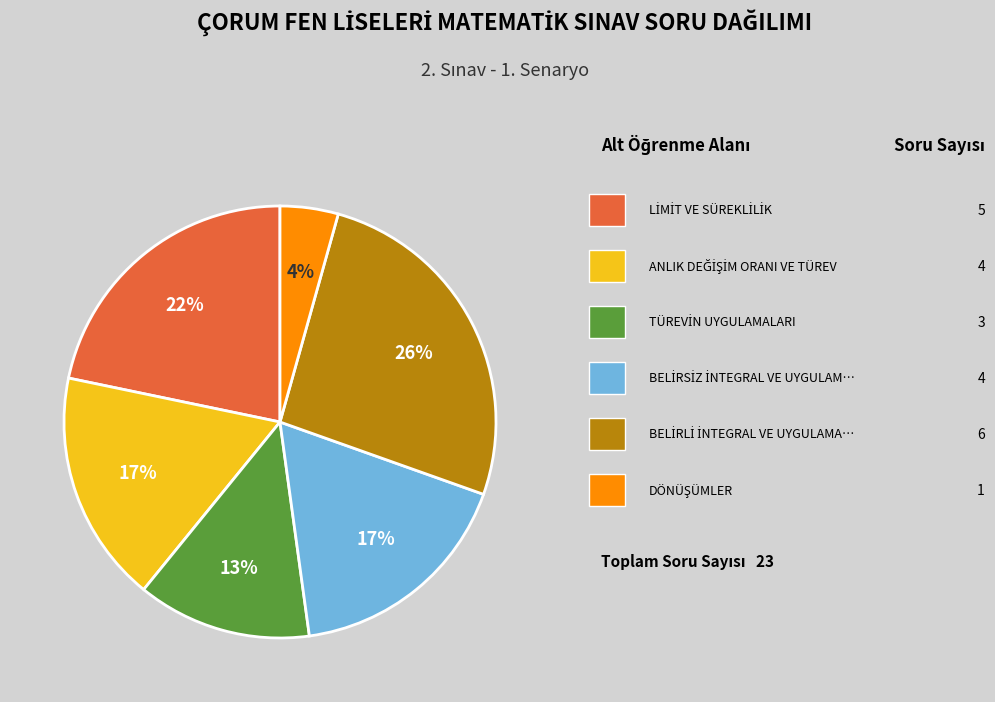

Count the number of slices in the pie.

6